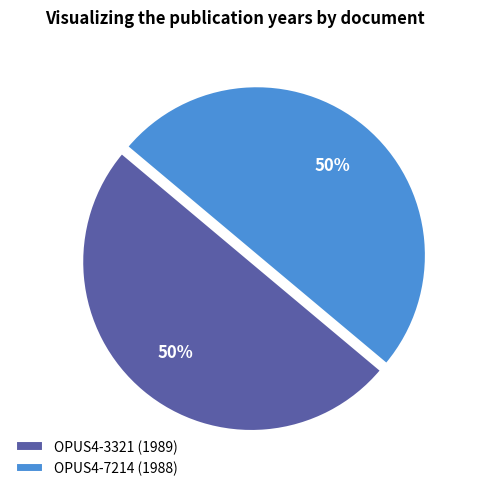

To the nearest percent, what portion does OPUS4-3321 represent?

50%